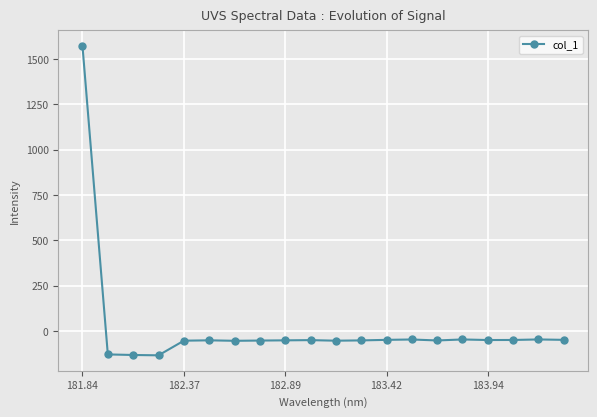

What is the value of the 10th point from the left?

-50.3